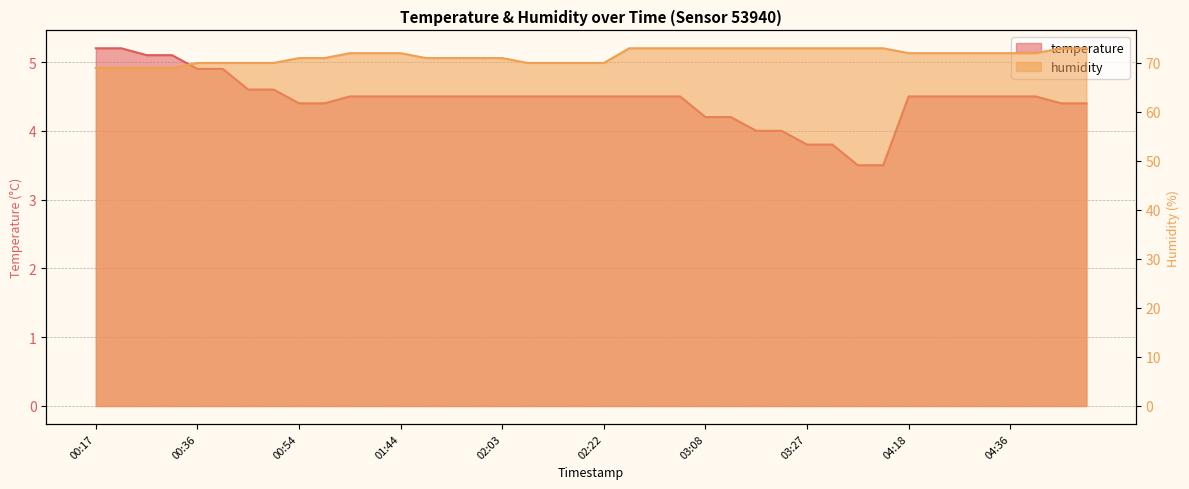

Which series has the largest total across all categories?

humidity